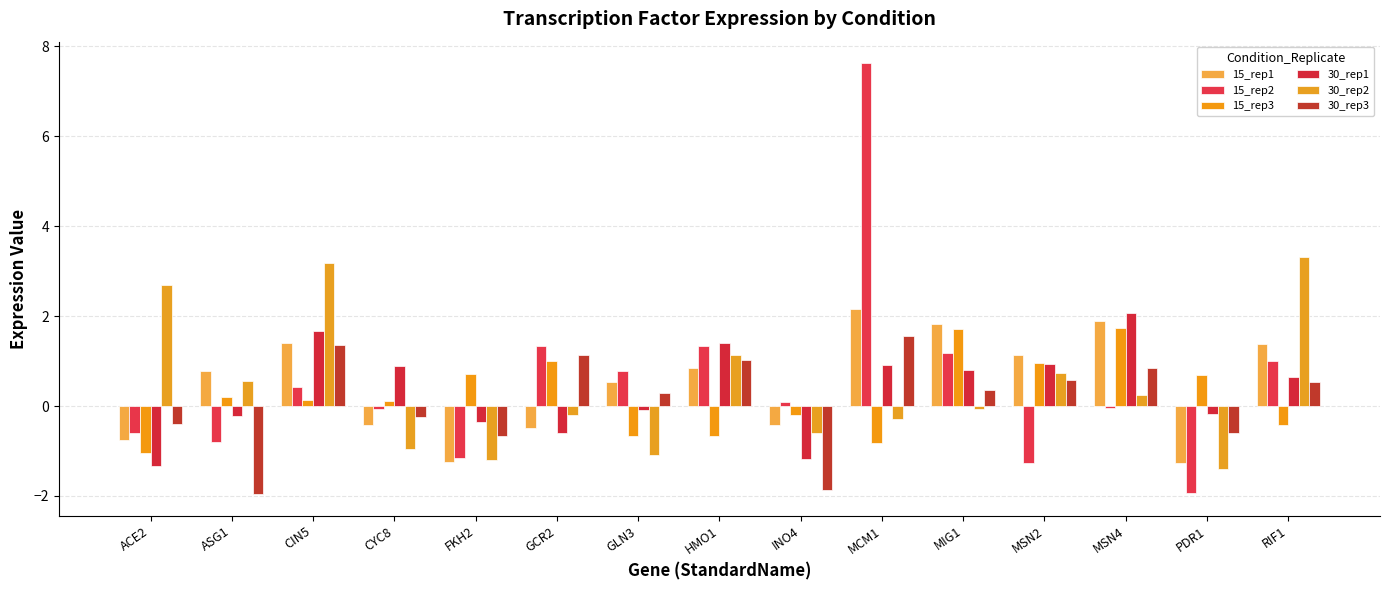

At how many categories does at least one series exceed -1?

15